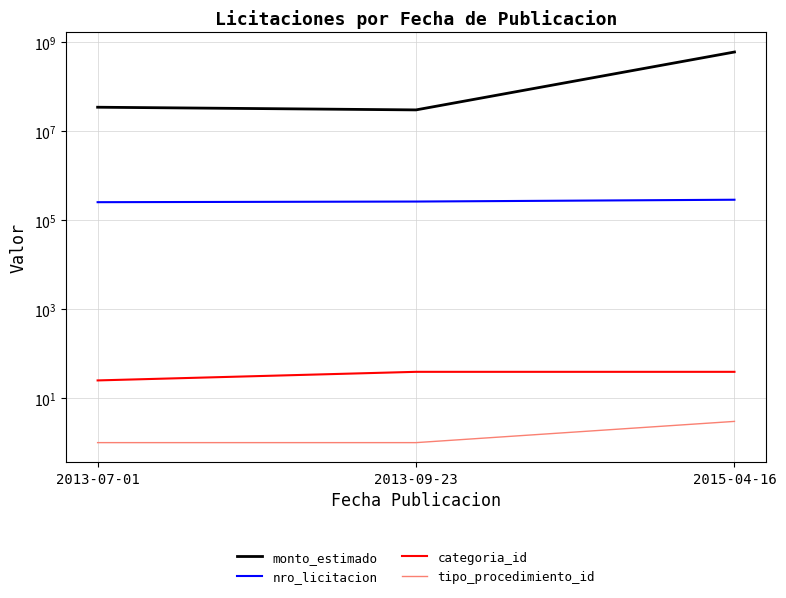

Where does the nro_licitacion series first go above 261577?

2015-04-16